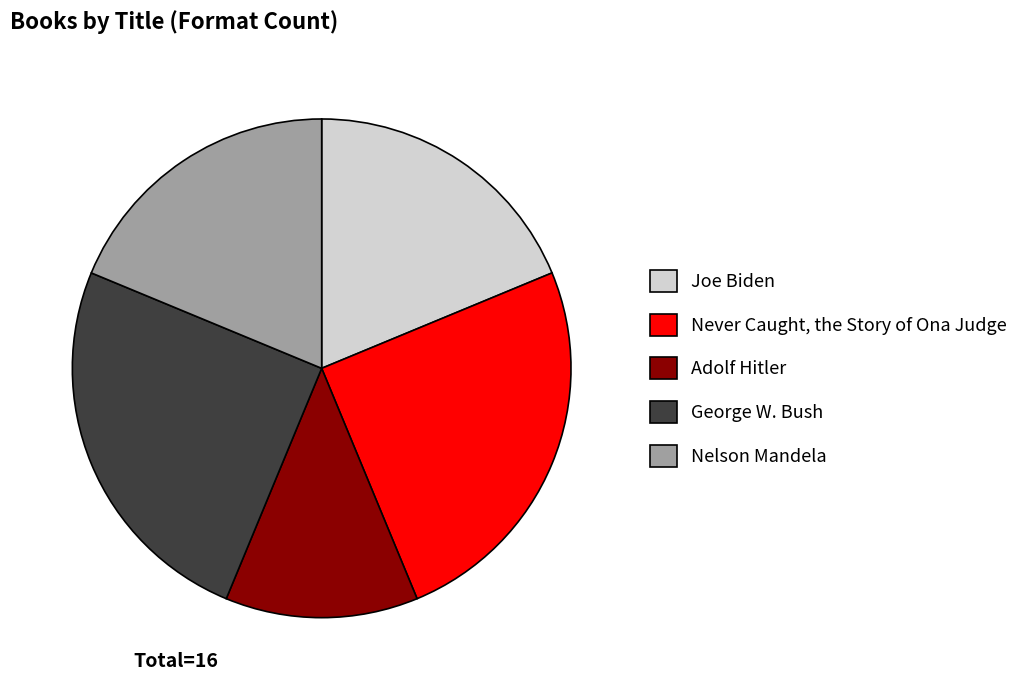

What is the smallest slice in the pie chart?

Adolf Hitler